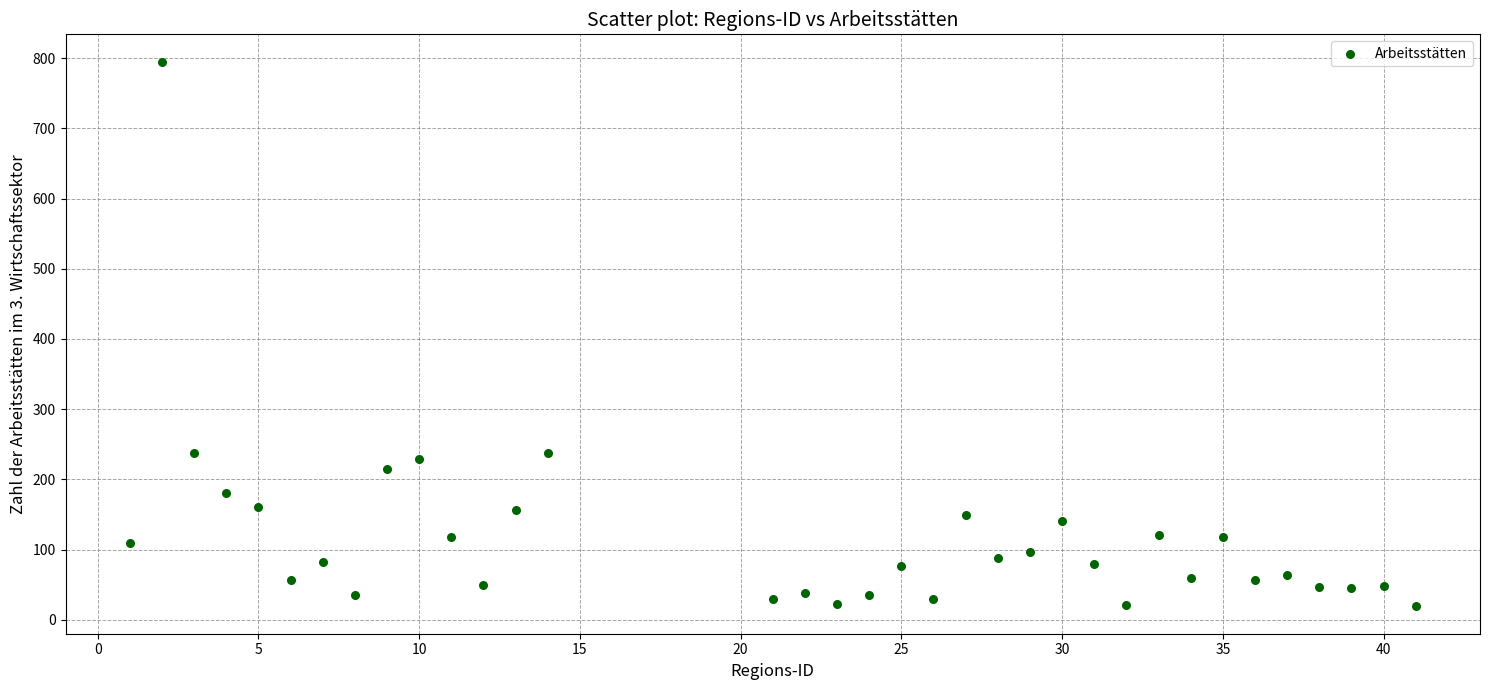

What is the range of X values (max minus min)?

40